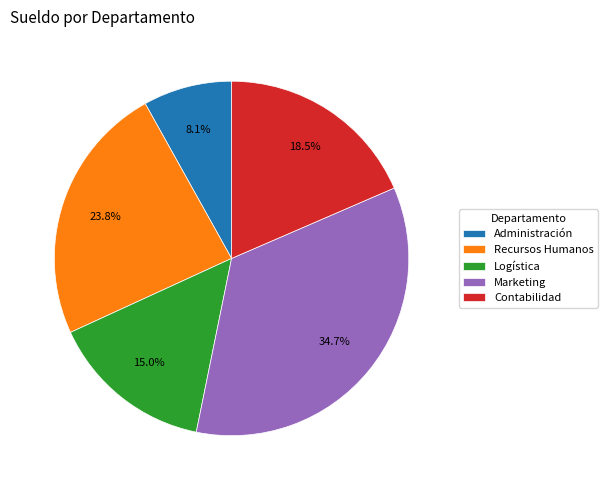

How many segments does this pie chart have?

5